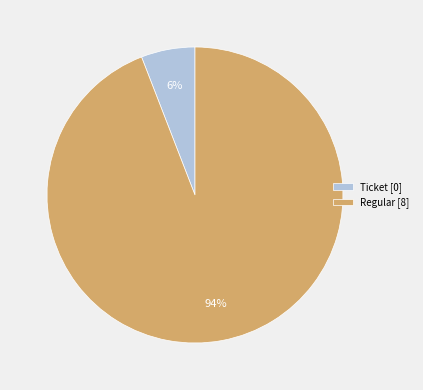

Which has a higher value, Regular [8] or Ticket [0]?

Regular [8]